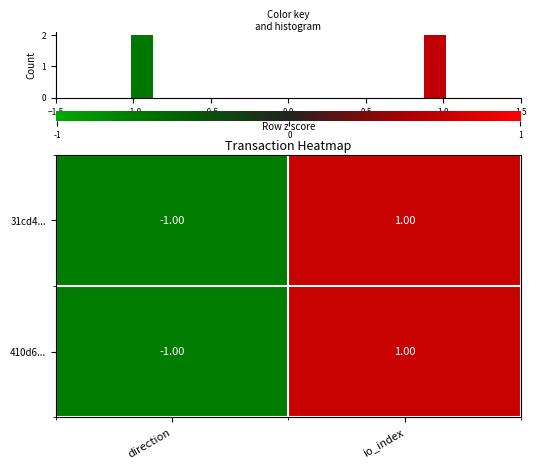

Is it true that row_0 equals 1 at −1.0?

True